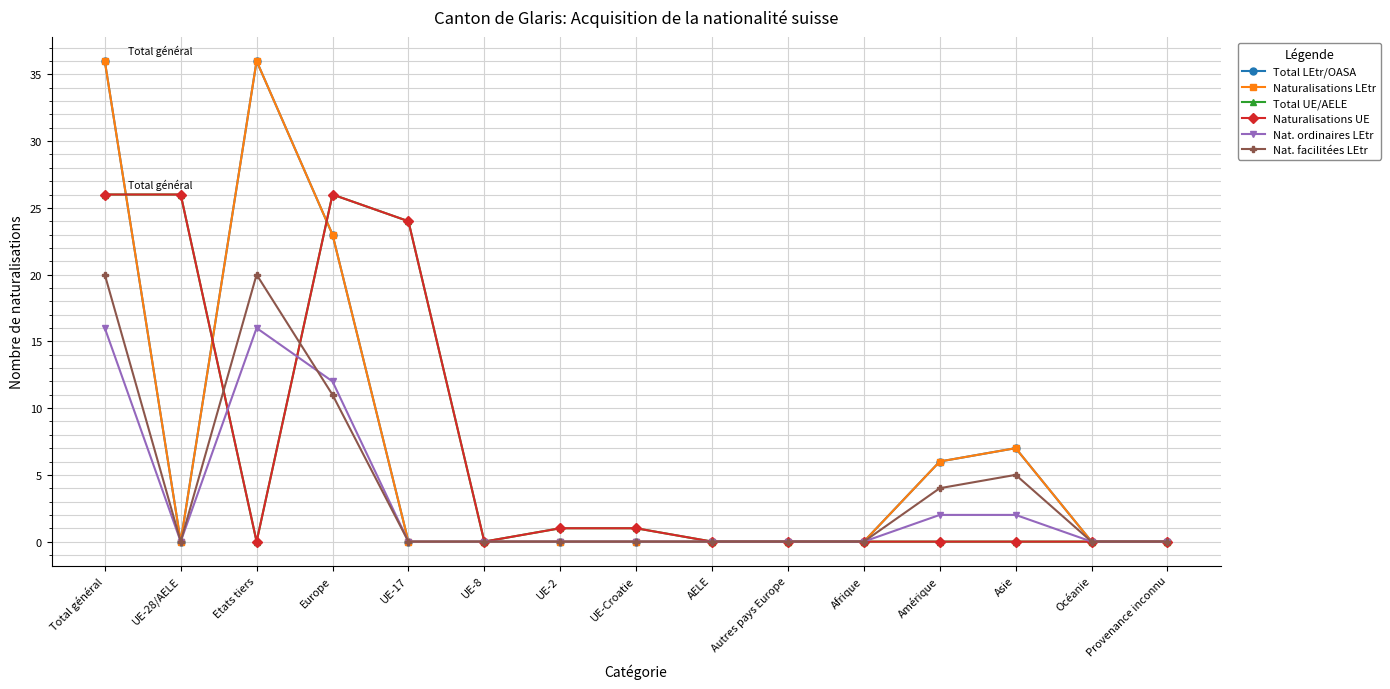

Where is the first local minimum for Total UE/AELE?

Etats tiers